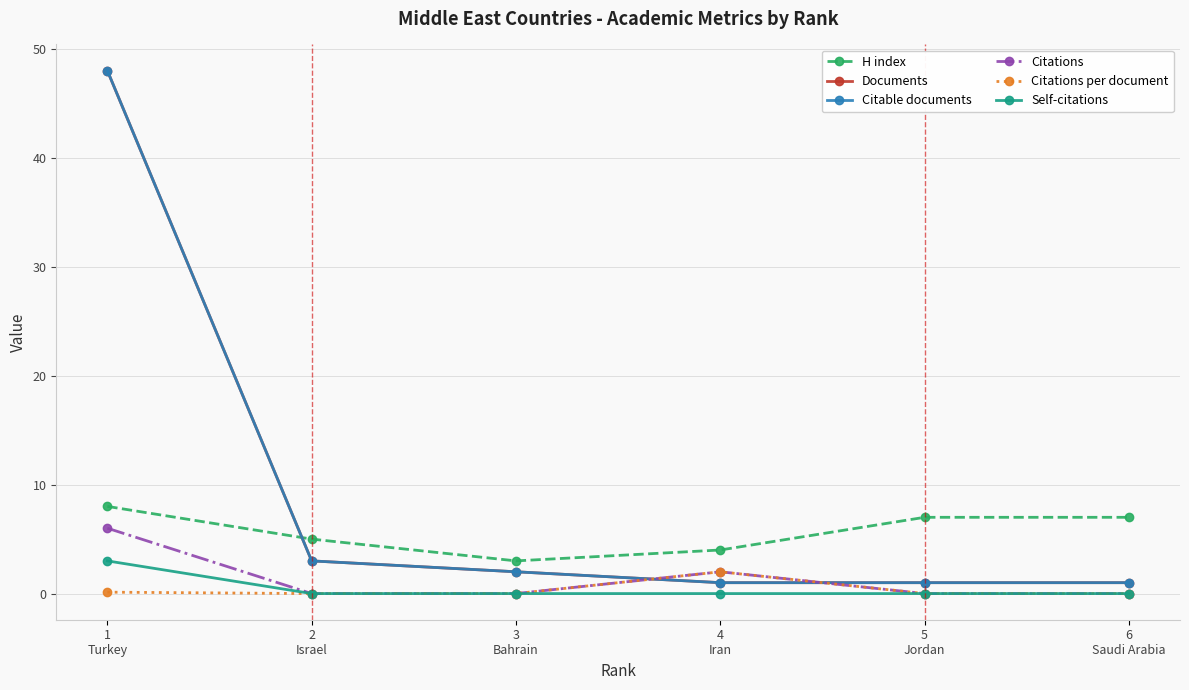

At how many categories does at least one series exceed 2?

6